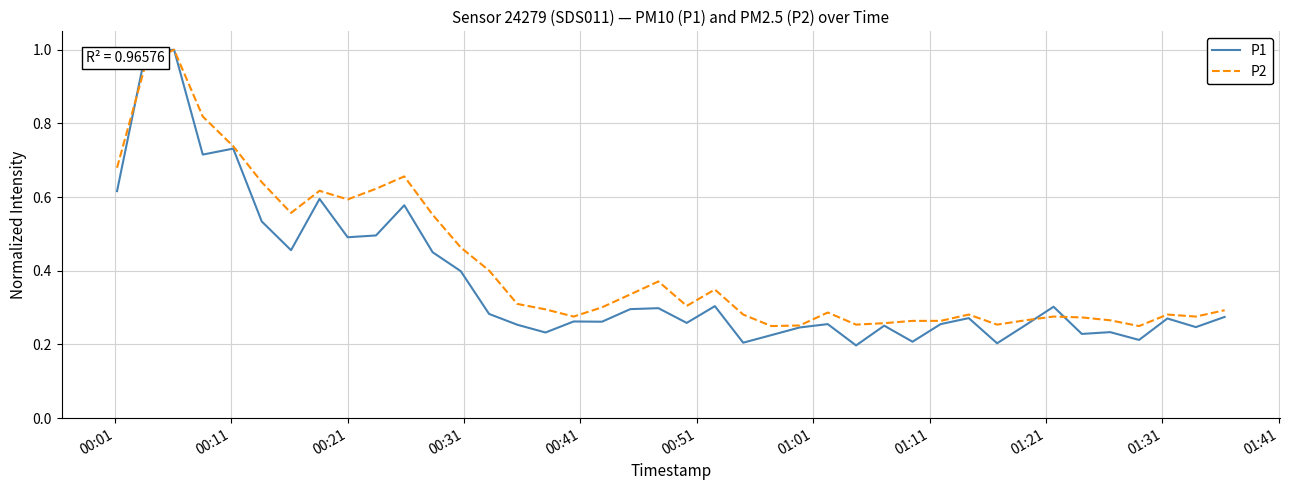

Which series has the largest total across all categories?

P2